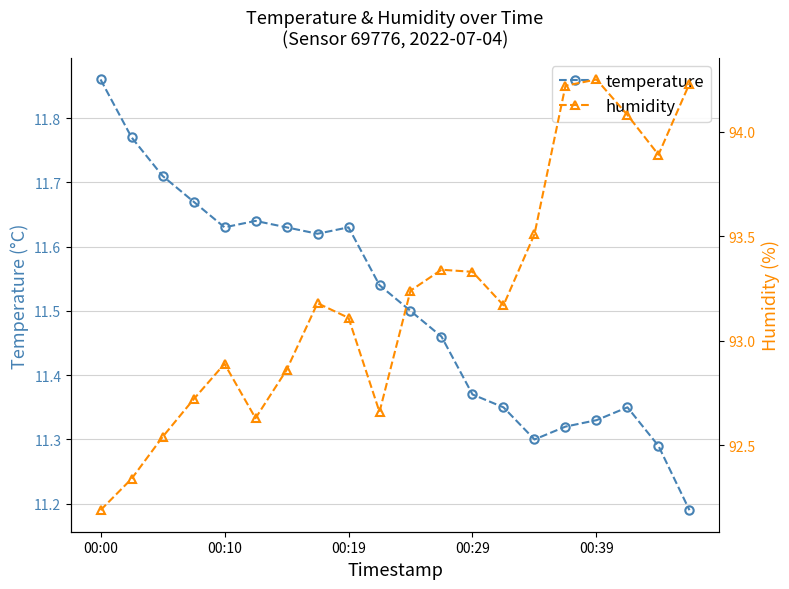

At which category does humidity reach its first local valley?

5